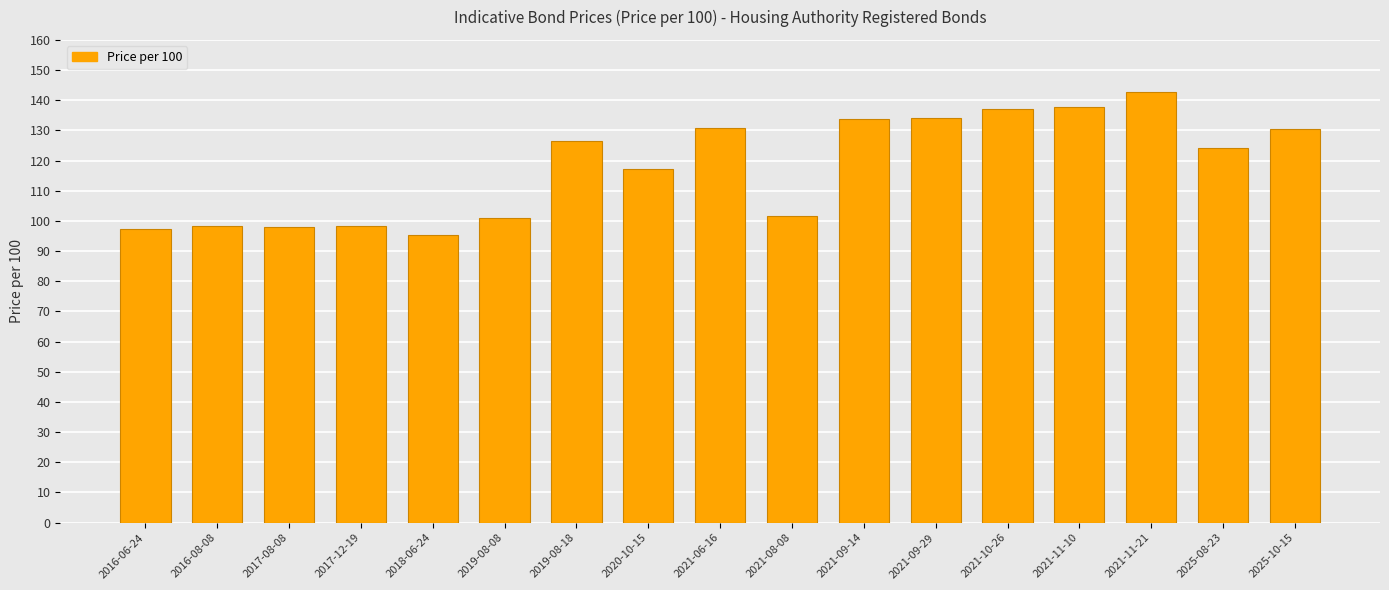

How many distinct data groups are displayed?

1